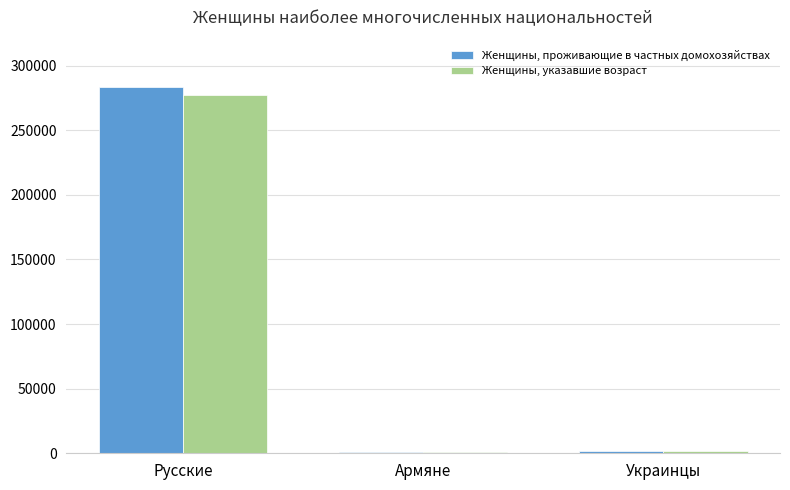

At which label does Женщины, указавшие возраст reach its peak?

Русские